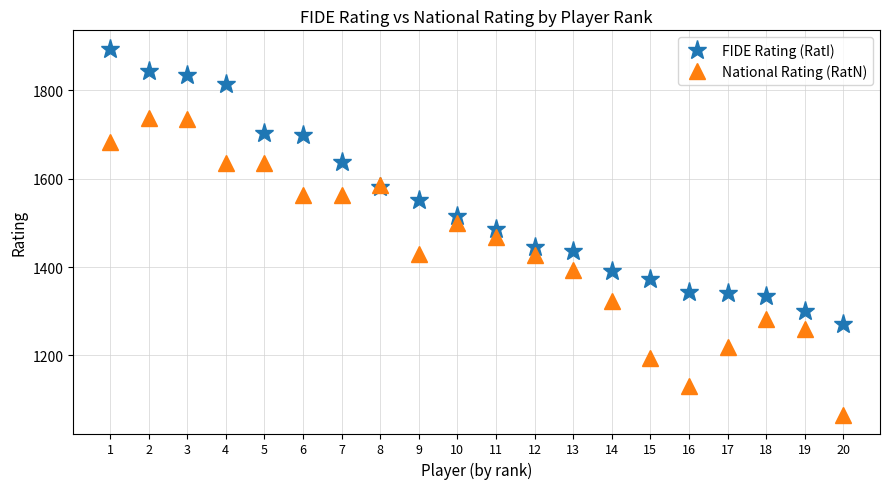

What value does the FIDE Rating (RatI) series have at 1, to the nearest 10?

1890